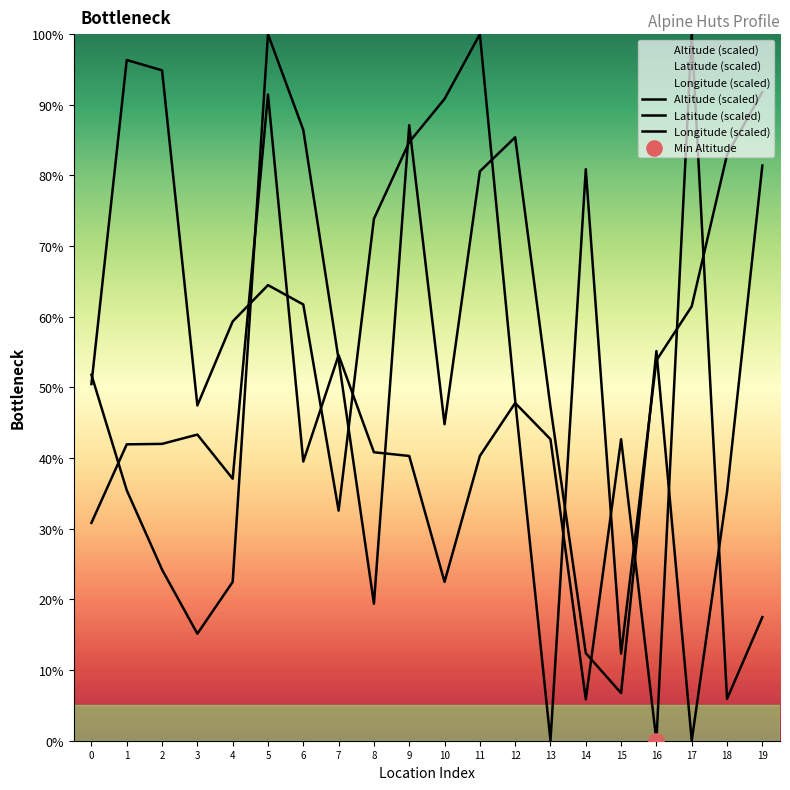

Which series reaches the minimum Y coordinate?

Altitude (scaled)